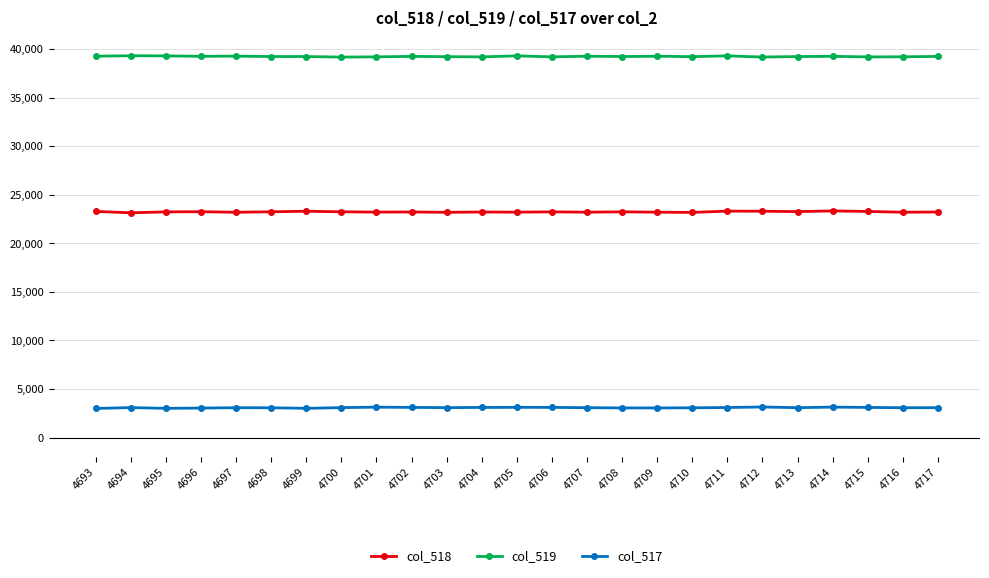

True or false: col_517 has a value of 3130 at 4701.

True